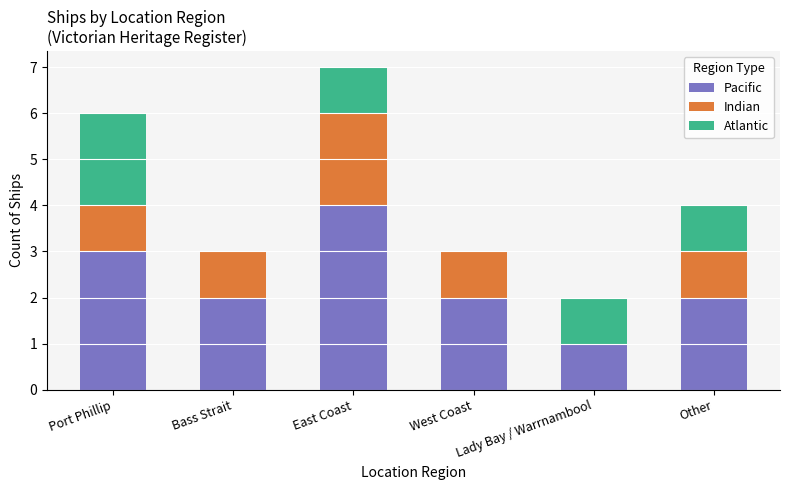

Count the number of categories in the chart.

6